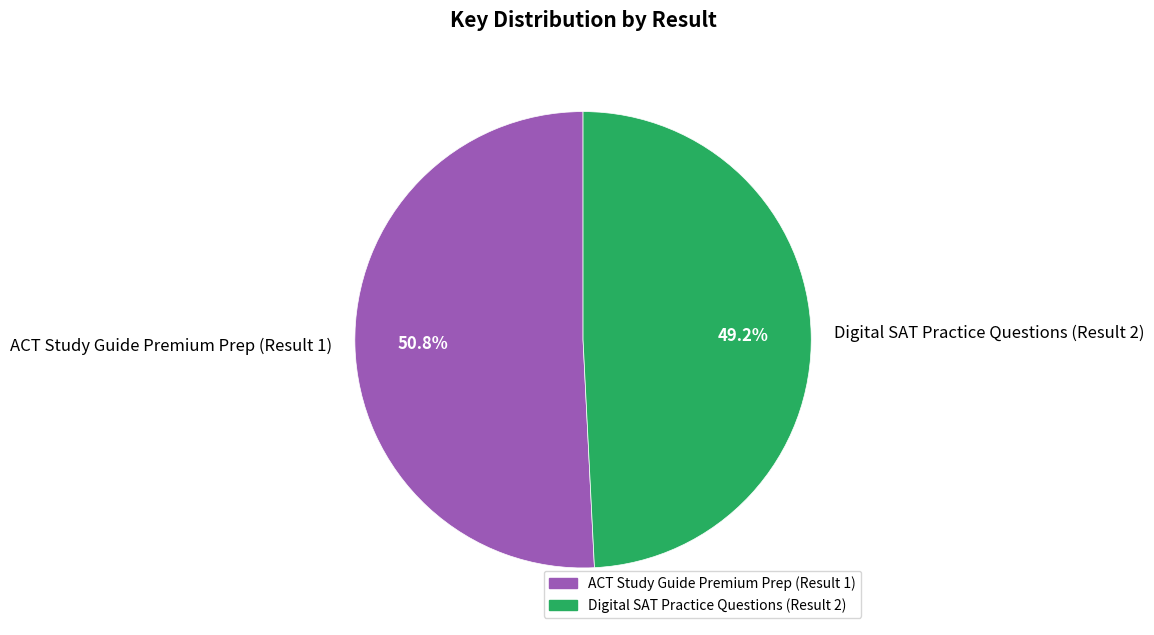

Which slice is the smallest?

Digital SAT Practice Questions (Result 2)